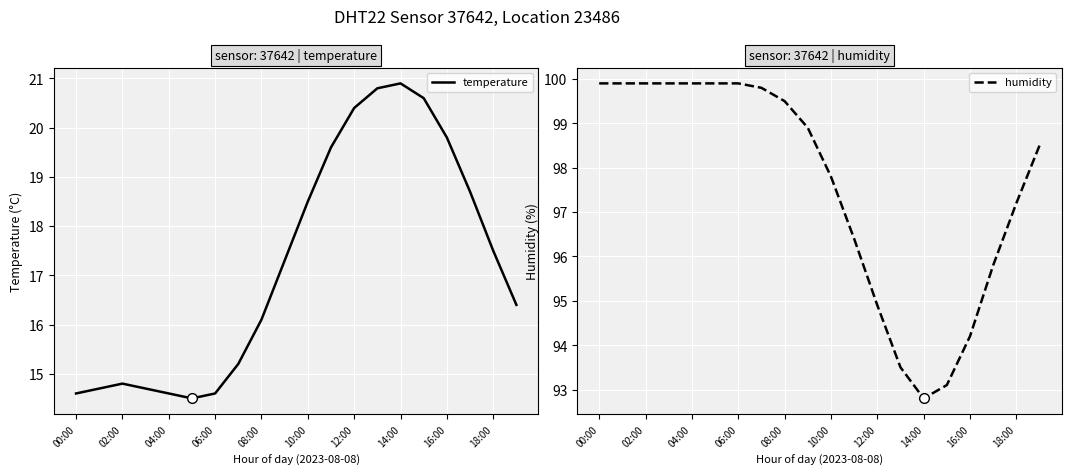

Which series has the widest spread of values?

humidity